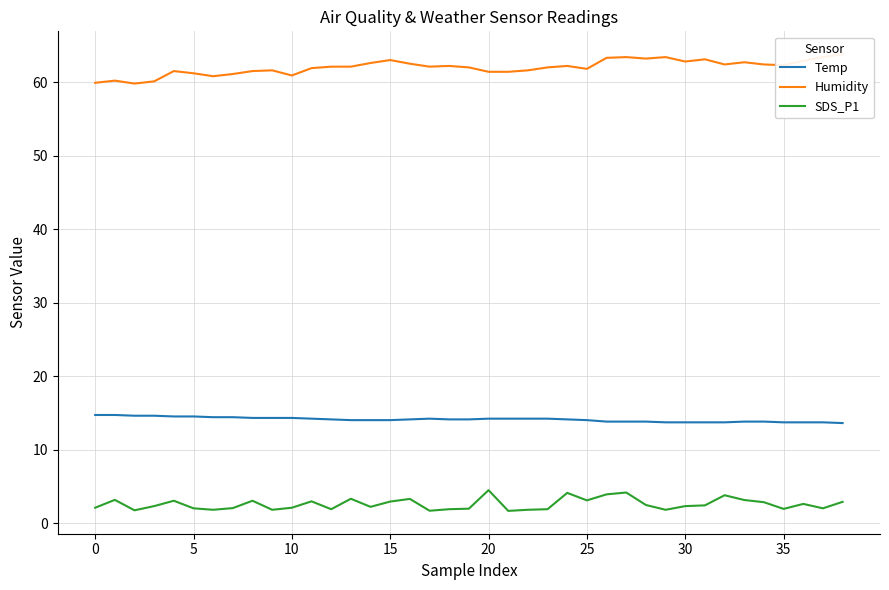

How many series are shown in this chart?

3